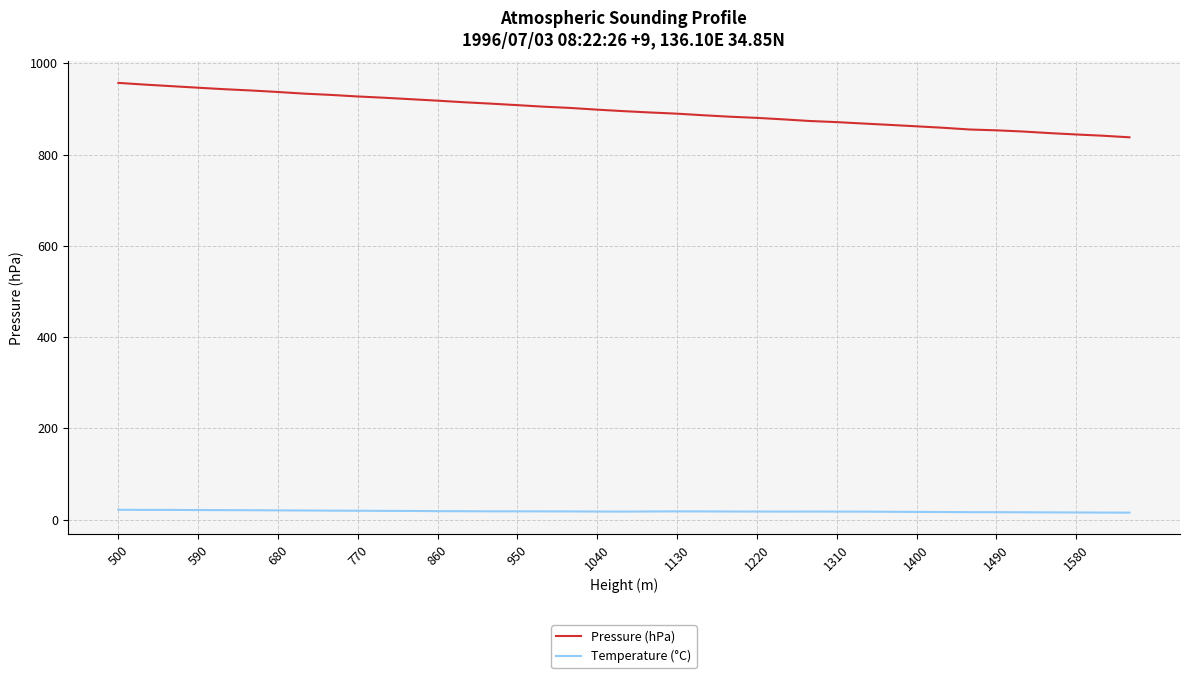

Which series has the largest total across all categories?

Pressure (hPa)